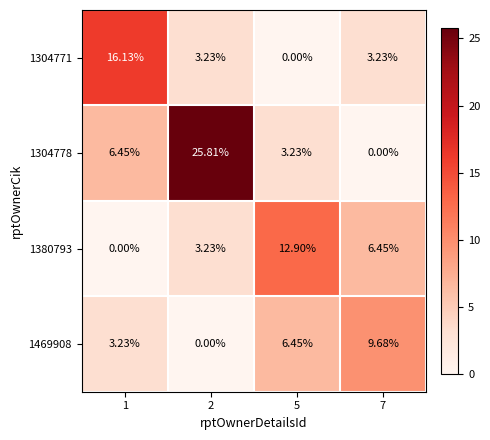

Is the value of 1380793 at 5 greater than the value of 1304771 at 5?

Yes